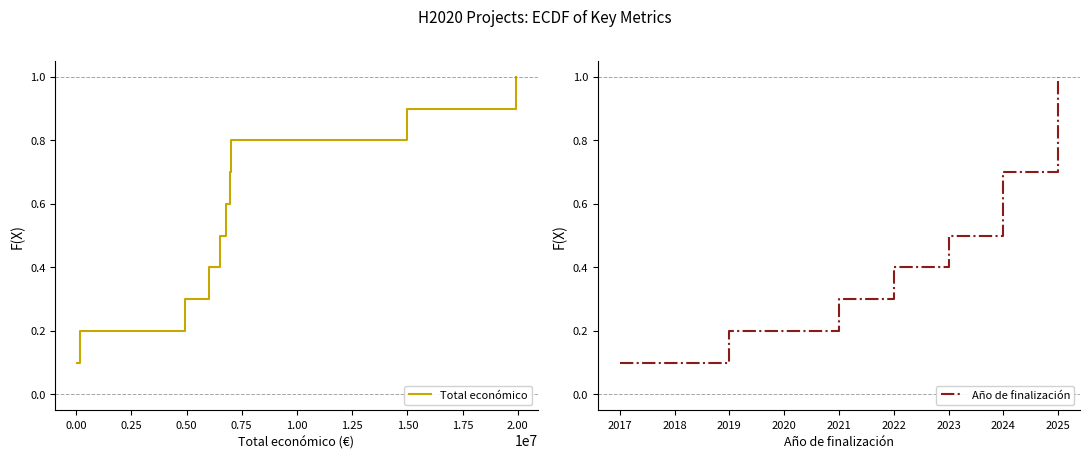

What are all the series names shown in the legend?

Total económico, Año de finalización